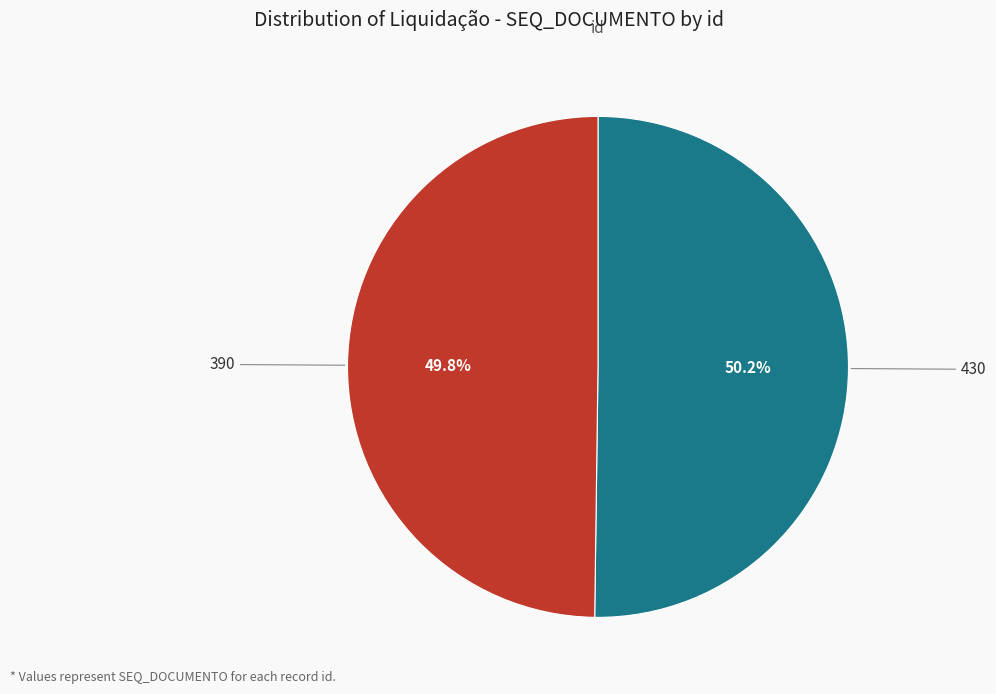

How many slices are in this pie chart?

2